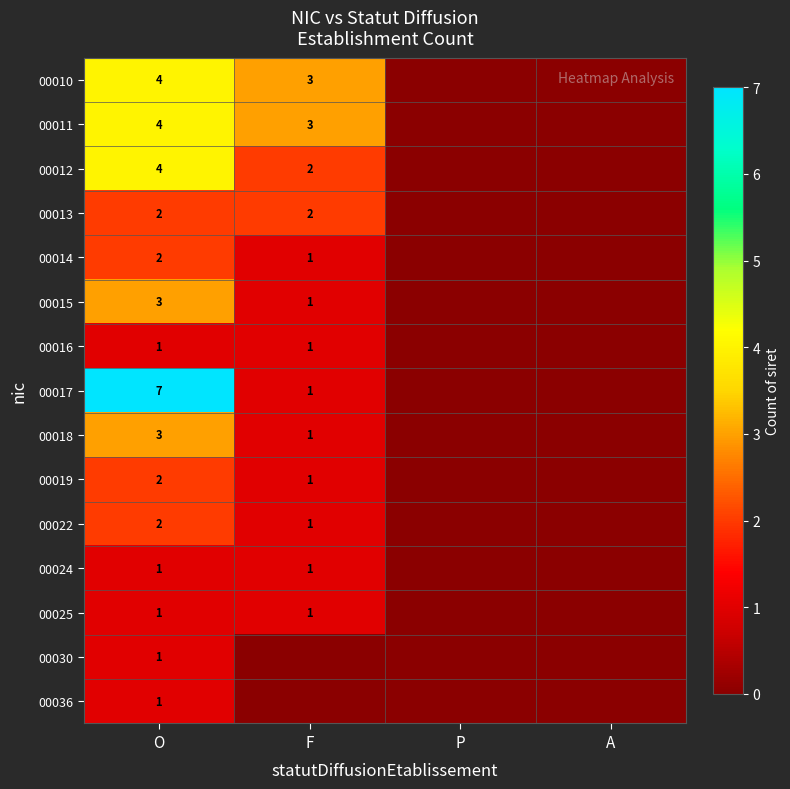

Which category has the highest value in the row_3 series?

O